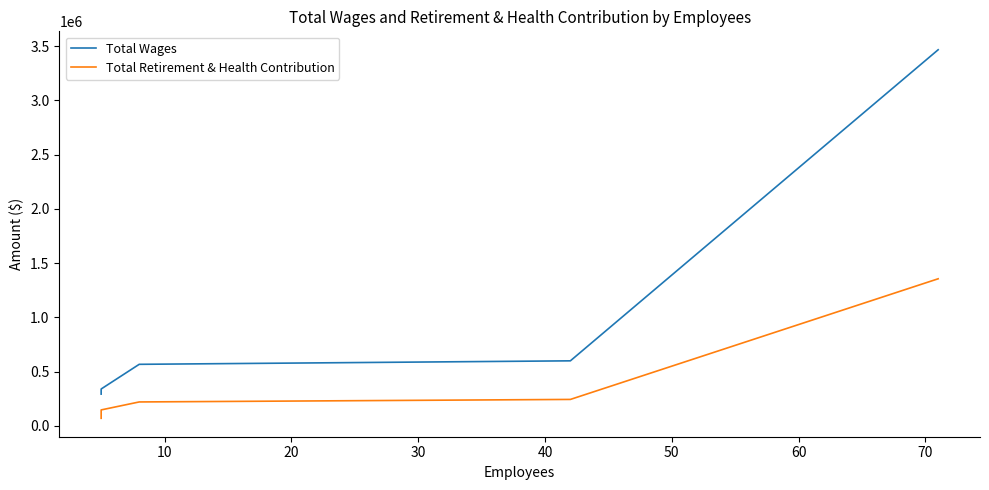

How many lines are shown in the chart?

2